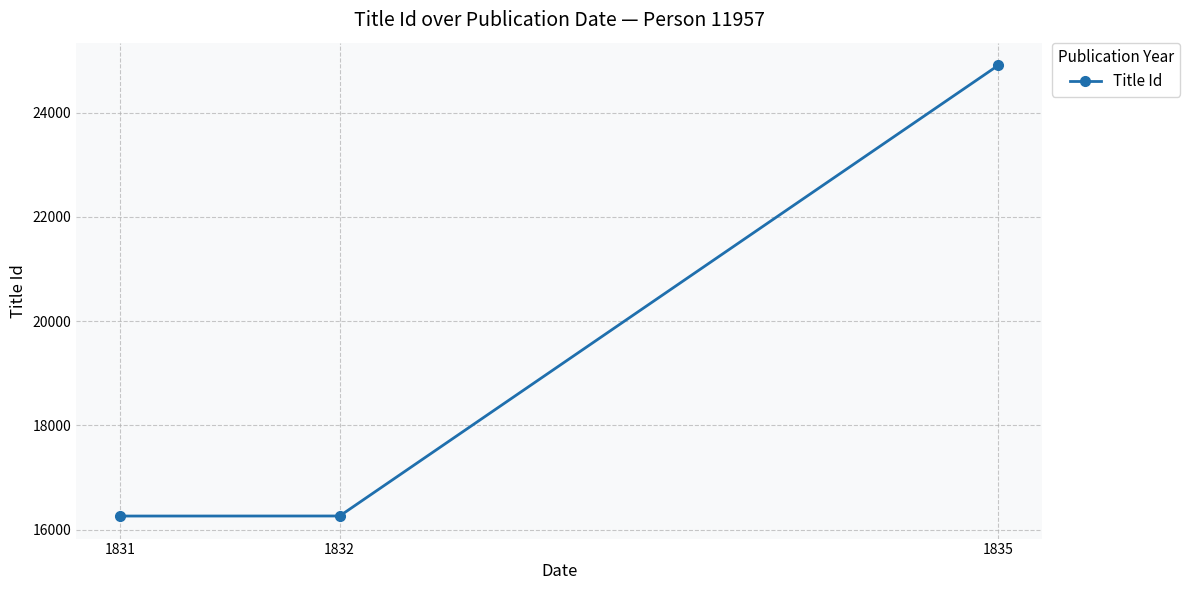

What is the average value?

19143